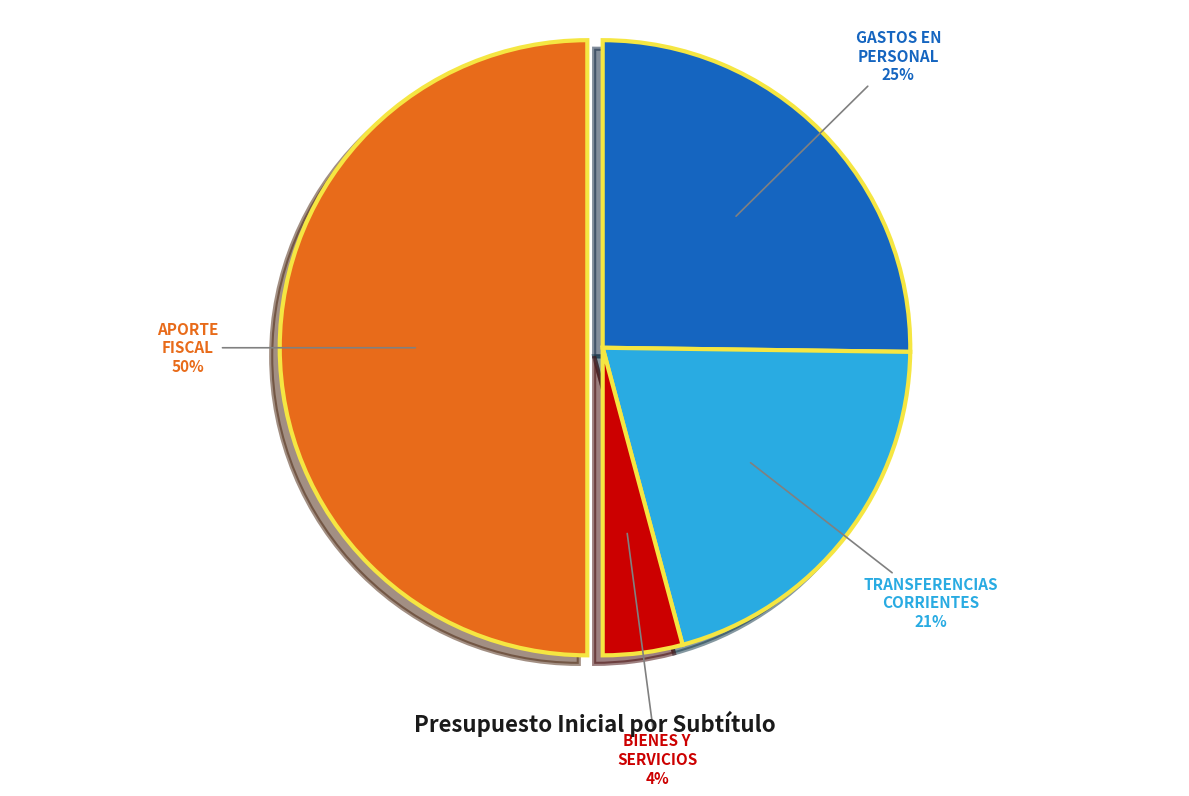

To the nearest percent, what is the difference between the largest and smallest slice percentages?

46%